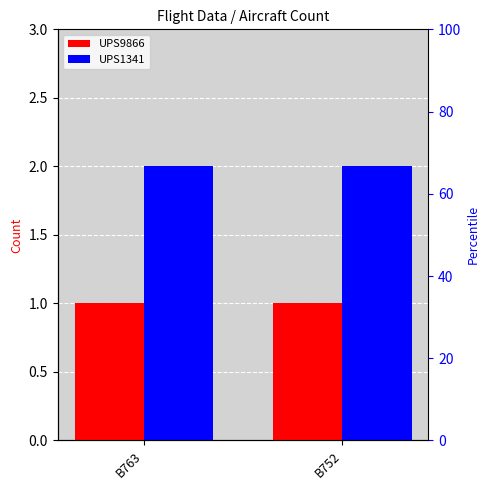

Reading left to right, transcribe all the data shown in this chart.

UPS9866: B763=1	B752=1
UPS1341: B763=2	B752=2